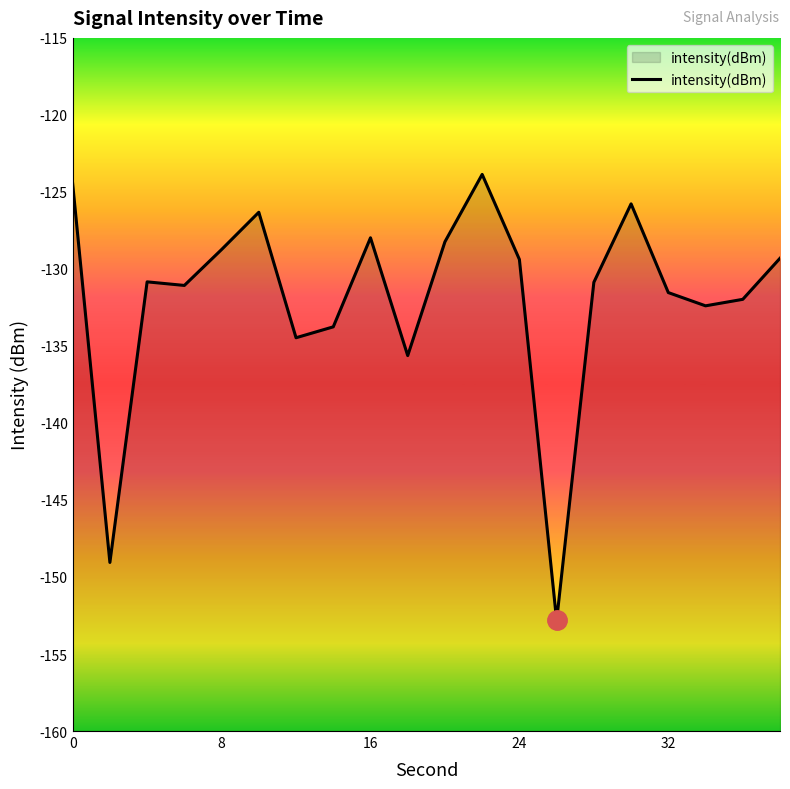

Does the chart display data point markers on the line(s)?

No